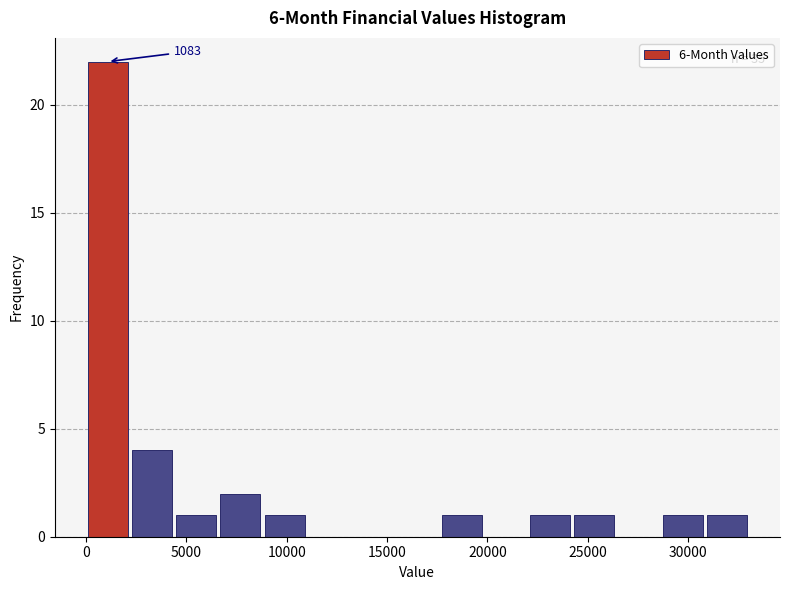

Which range on the x-axis has the tallest bar?

0 to 2000